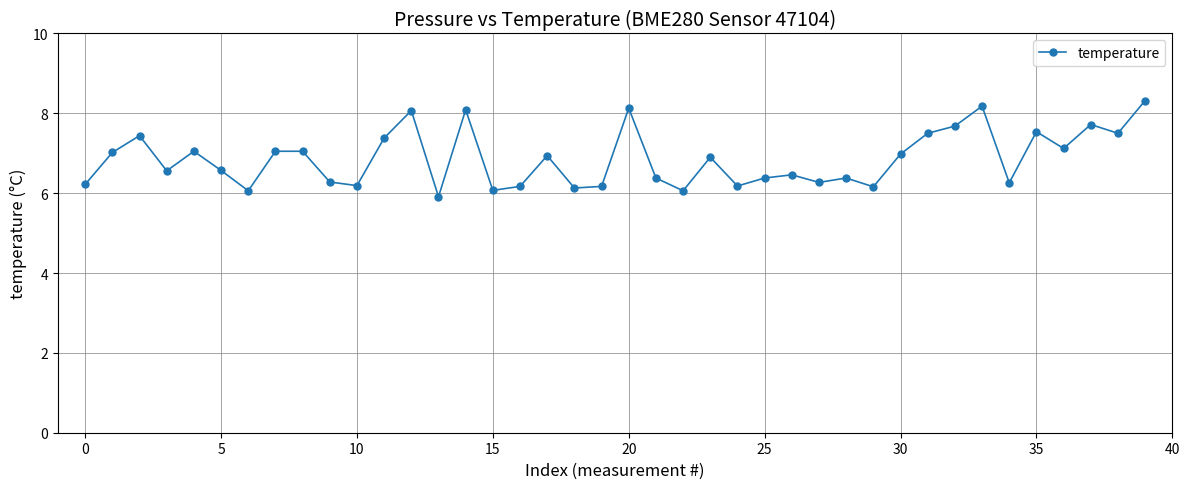

What is the value of the 17th point from the left?

6.2